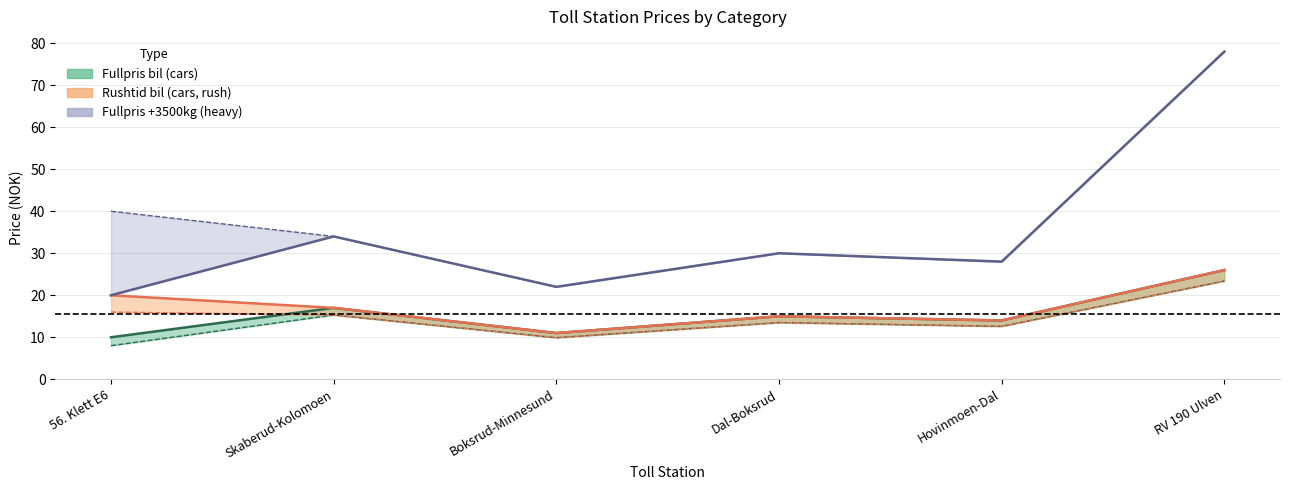

Does the chart have visible grid lines?

Yes